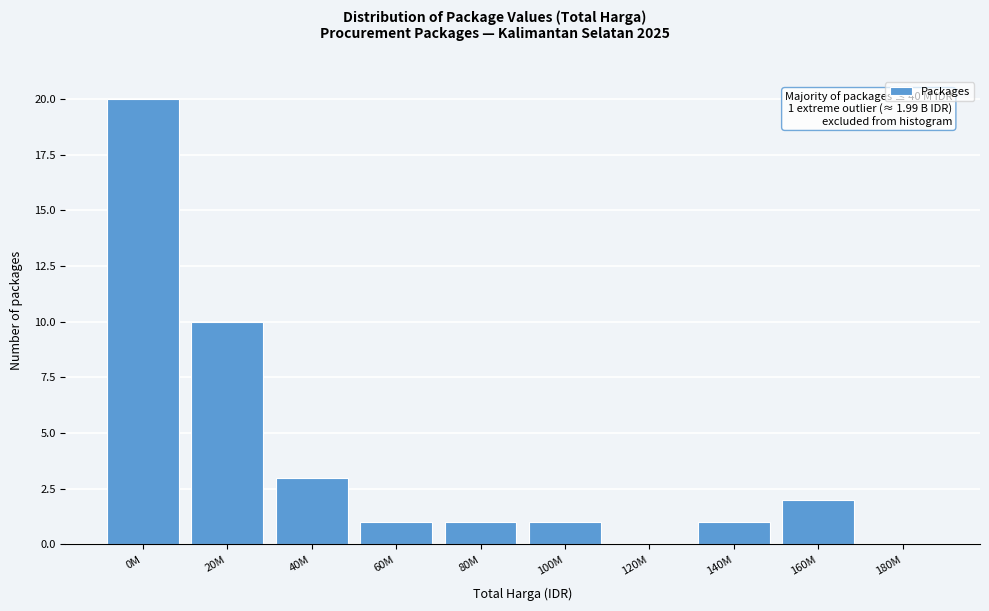

Reading left to right, list all the values displayed in this chart.

0M=20	20M=10	40M=3	60M=1	80M=1	100M=1	120M=0	140M=1	160M=2	180M=0